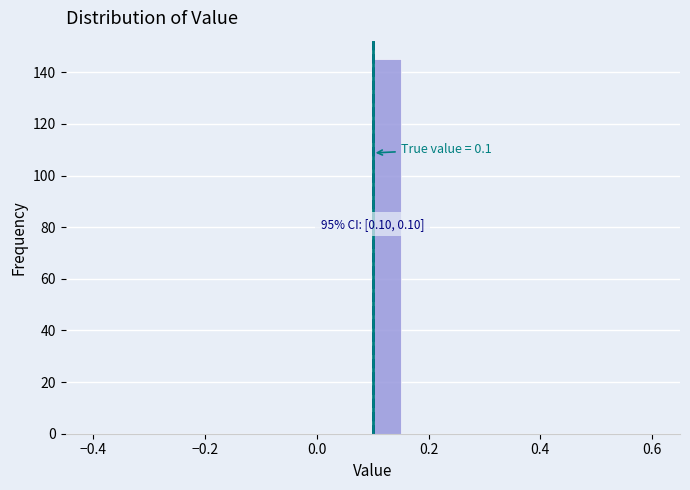

Around what value on the x-axis is the tallest bar? Give the approximate position of its centre, as read against the axis.

0.12